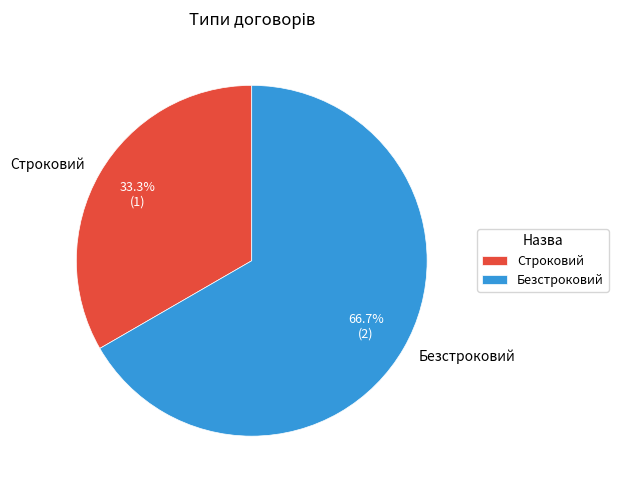

What percentage is NOT represented by Строковий?

66.7%